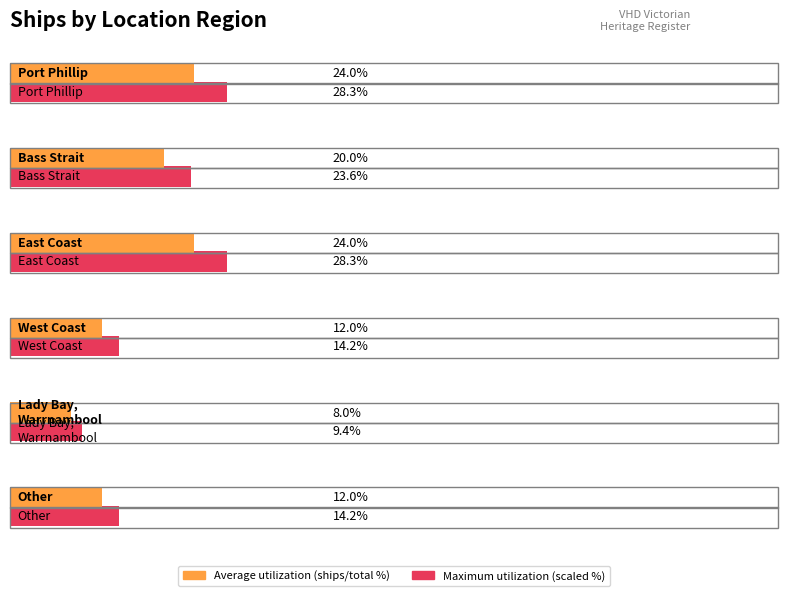

What is the label of the 5th bar from the right?

Bass Strait